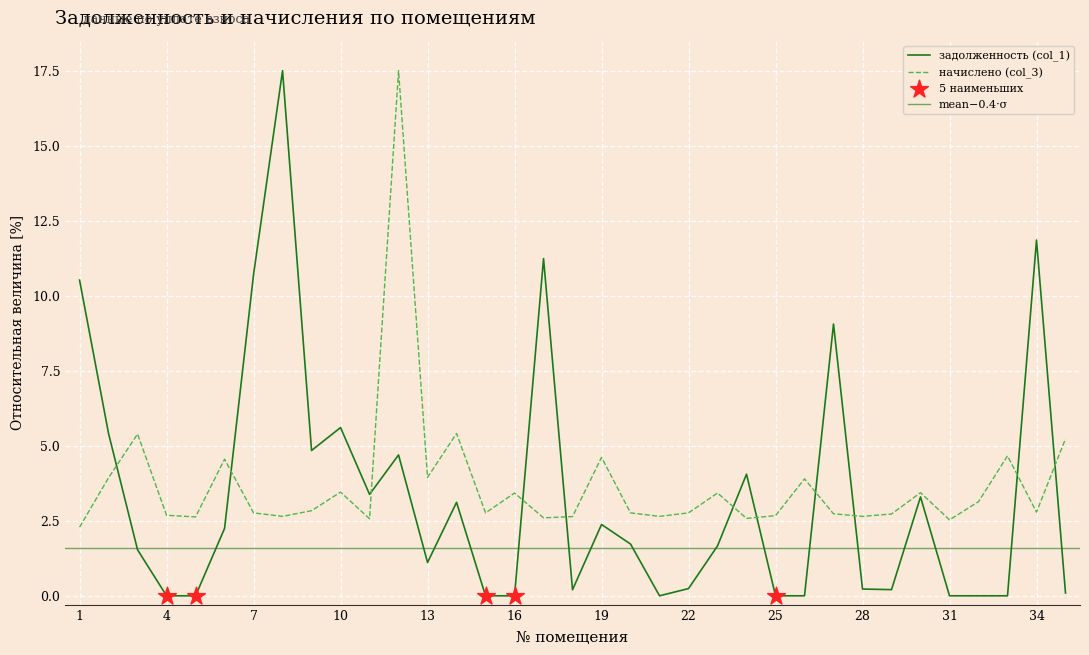

At how many categories does at least one series exceed 10?

6